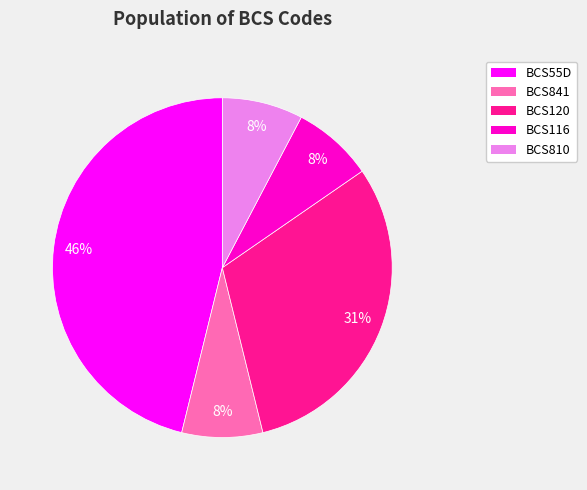

Is there any slice that represents more than half of the pie?

No